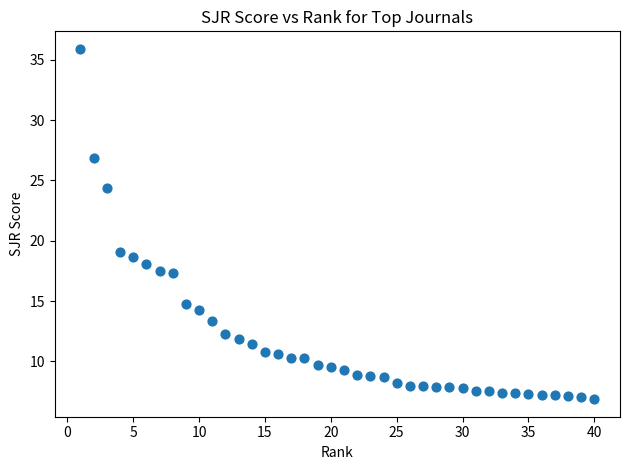

What Y value in the scatter plot is closest to 21?

19.0